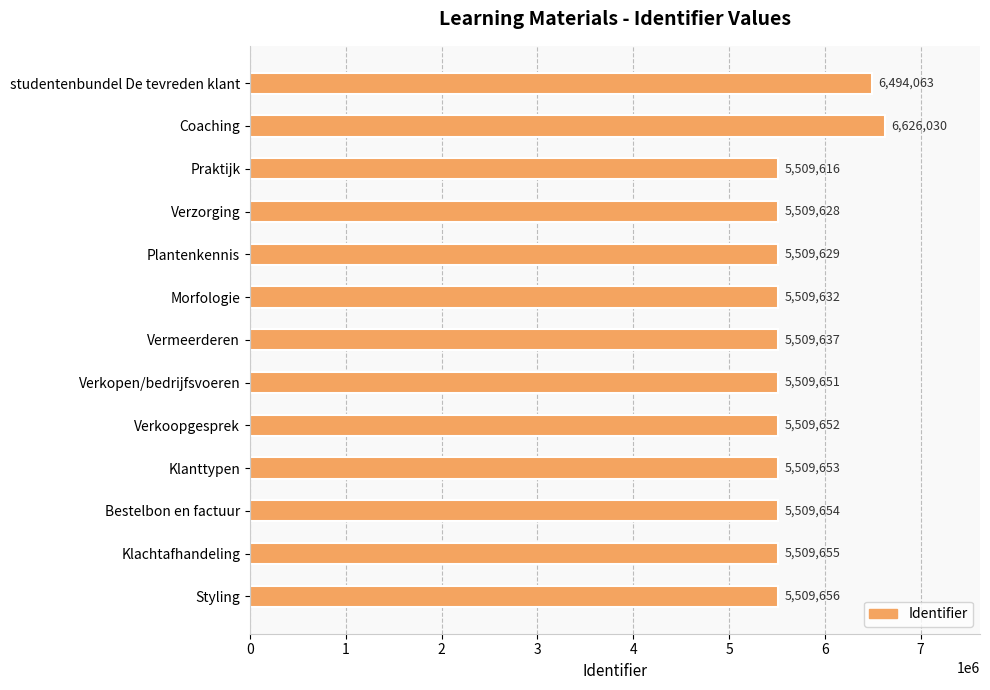

How many bars are there in total?

13